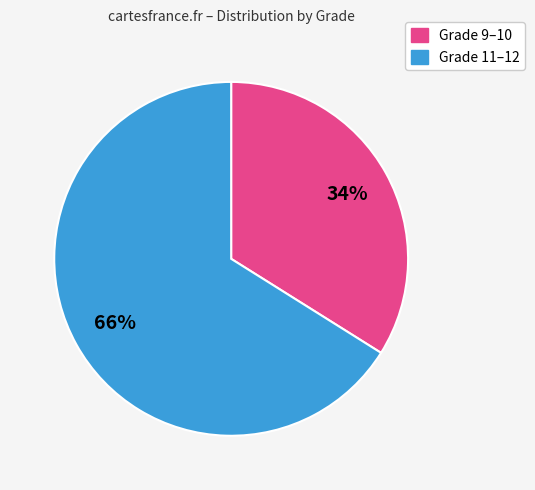

To the nearest percent, what is the average slice percentage?

50%